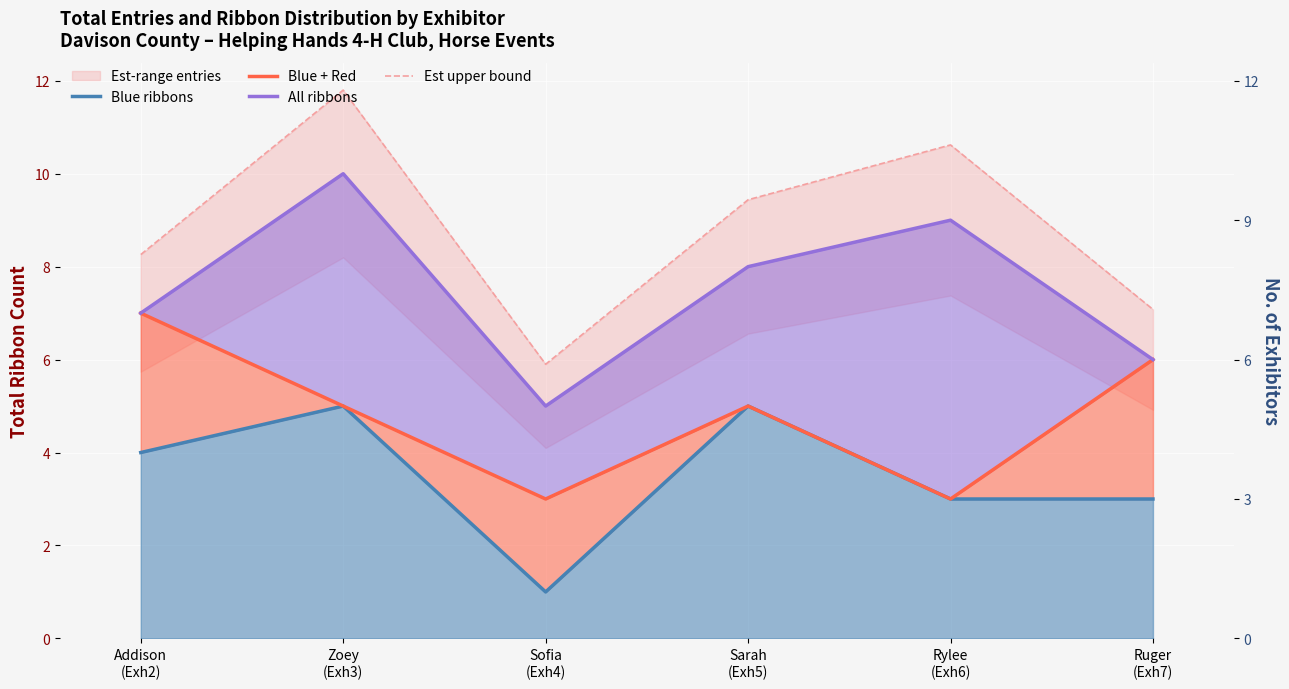

Reading left to right, list all the values displayed in this chart.

Blue ribbons: 4.0	5.0	1.0	5.0	3.0	3.0
Blue + Red: 7.0	5.0	3.0	5.0	3.0	6.0
All ribbons: 7.0	10.0	5.0	8.0	9.0	6.0
Est upper bound: 8.3	11.8	5.9	9.4	10.6	7.1